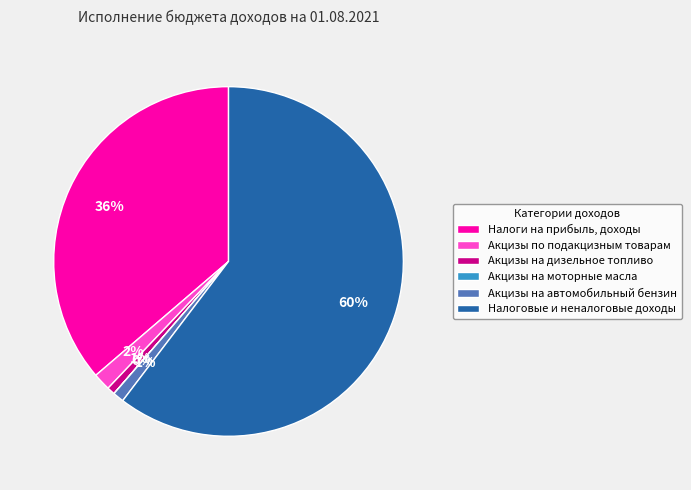

What is the largest slice in the pie chart?

Налоговые и неналоговые доходы